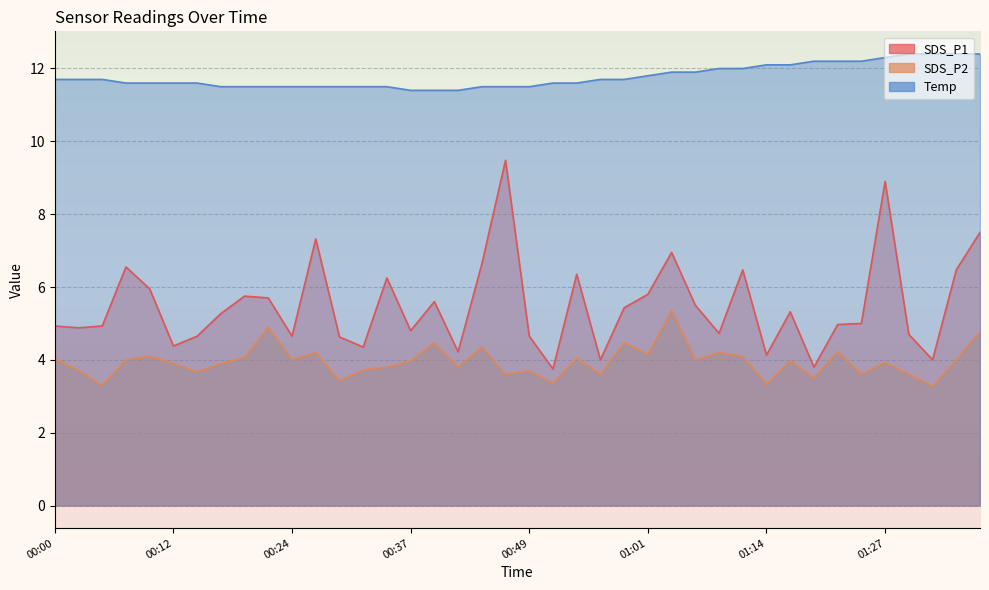

Rank the series by their average value, from lowest to highest.

SDS_P2, SDS_P1, Temp